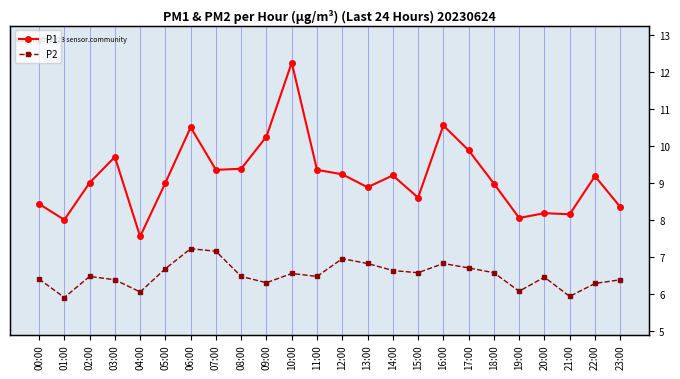

Is the value of P2 at 17:00 greater than the value of P1 at 00:00?

No